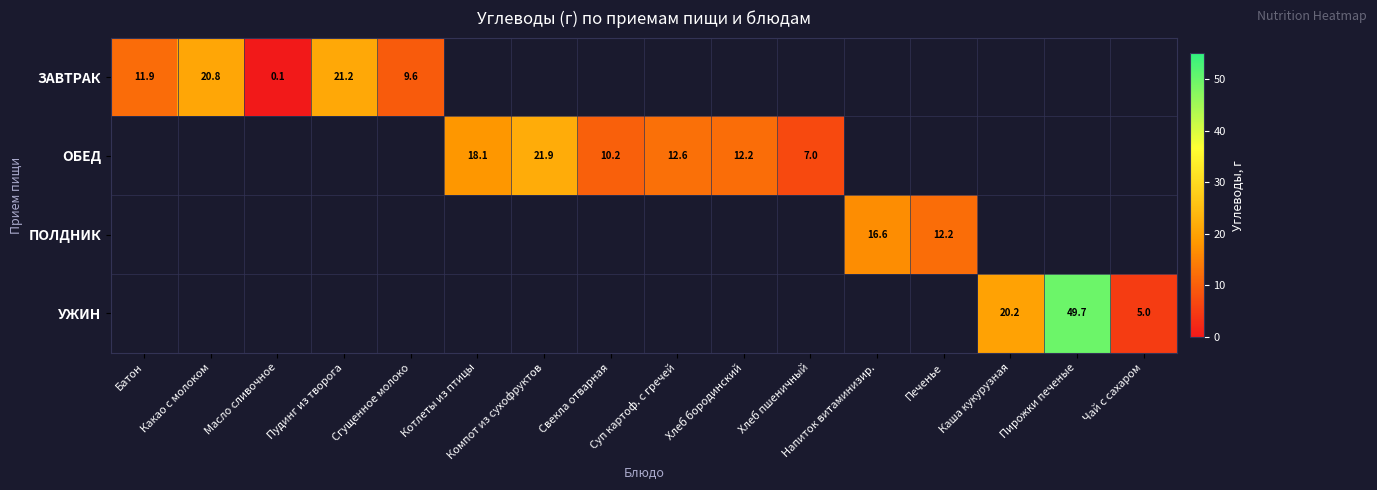

At which category does the chart reach its peak across all series?

Пирожки печеные